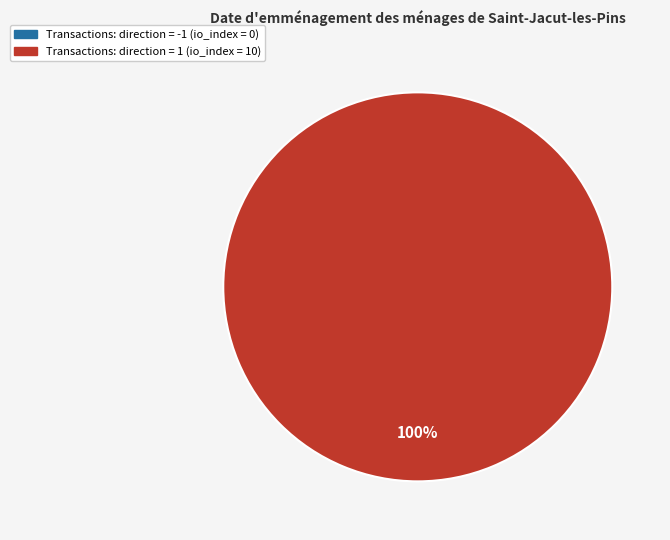

To the nearest percent, what portion does direction=1 (io_index=10) represent?

100%